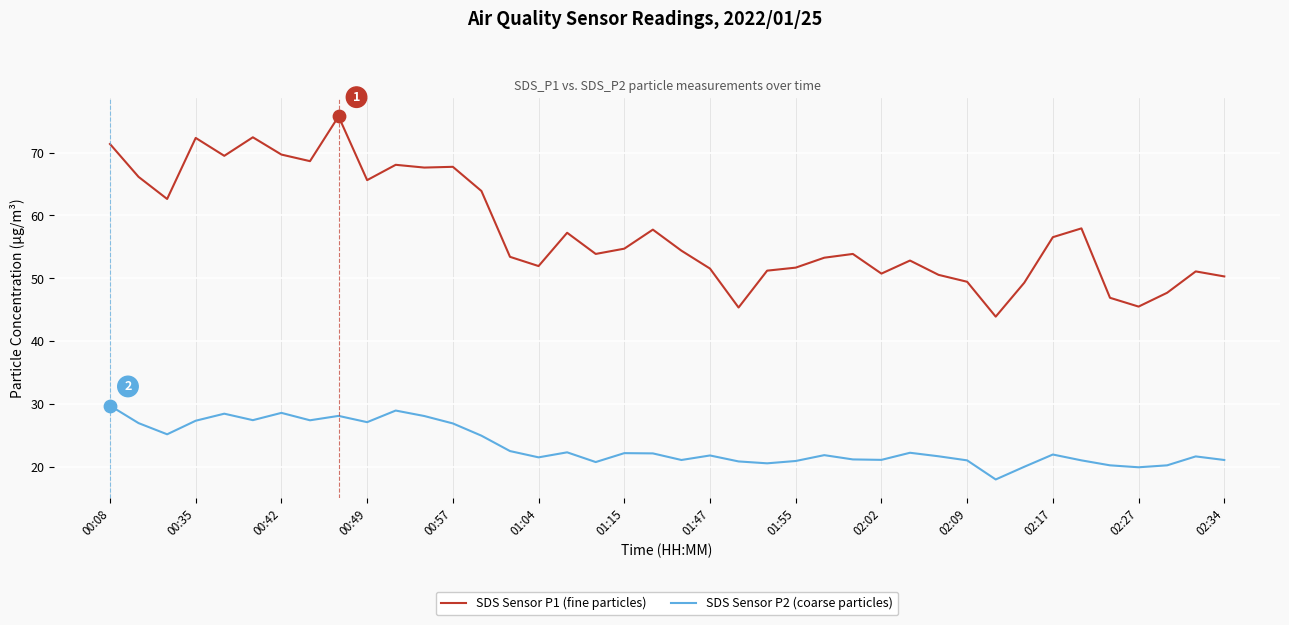

What is the difference between the maximum and minimum values in the SDS Sensor P1 (fine particles) series?

31.9